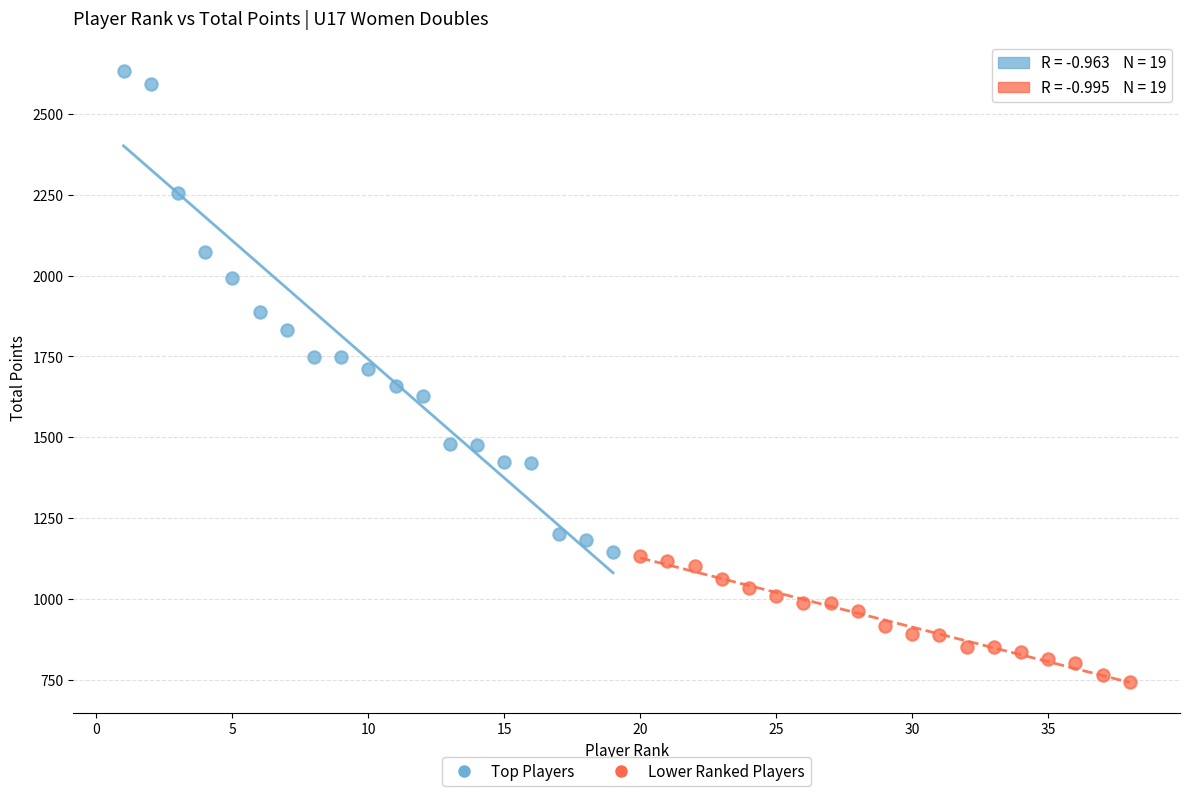

Which series contains the highest Y value?

Top Players